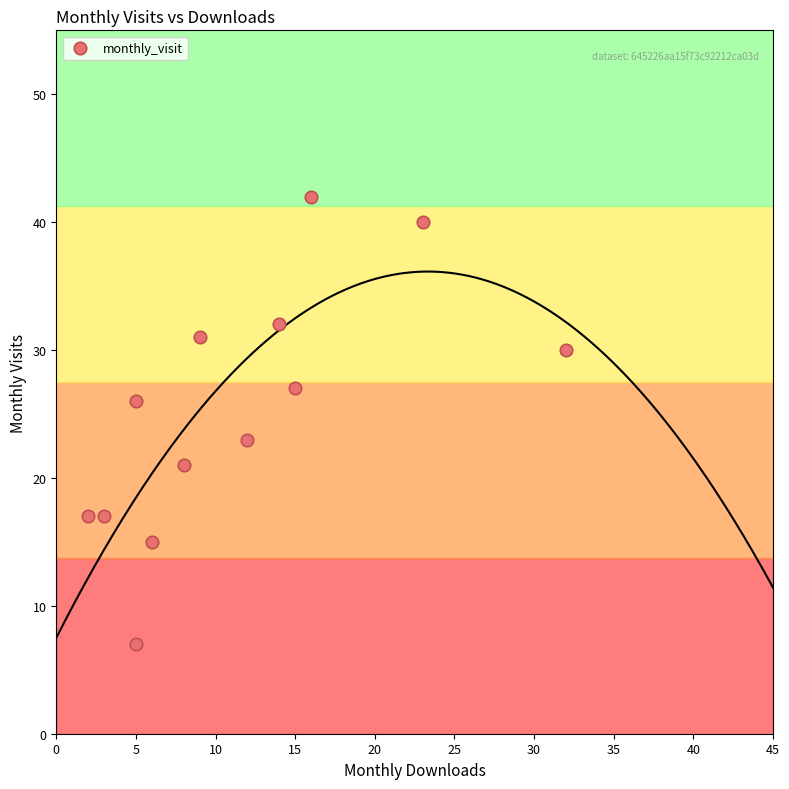

What is the range of X values (max minus min)?

30